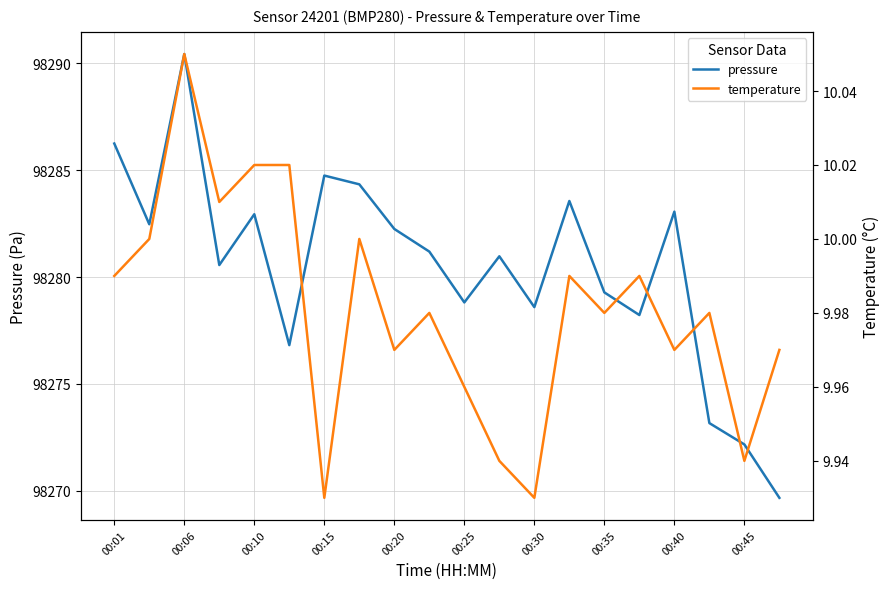

The pressure series shows 139161.9 at 00:30. True or false?

False